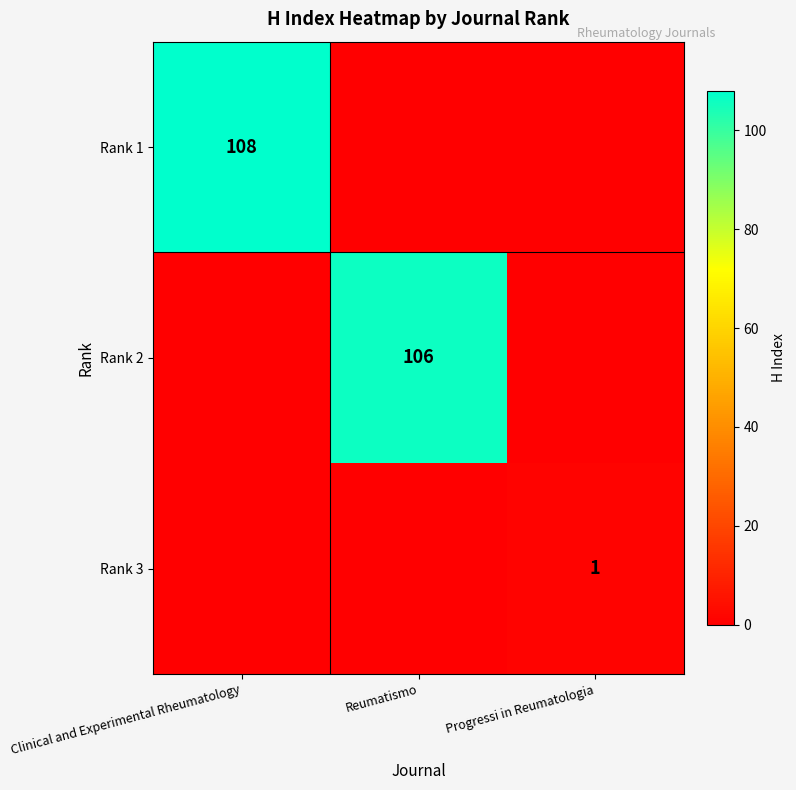

The value of Rank 1 at Clinical and Experimental Rheumatology is 187. True or false?

False